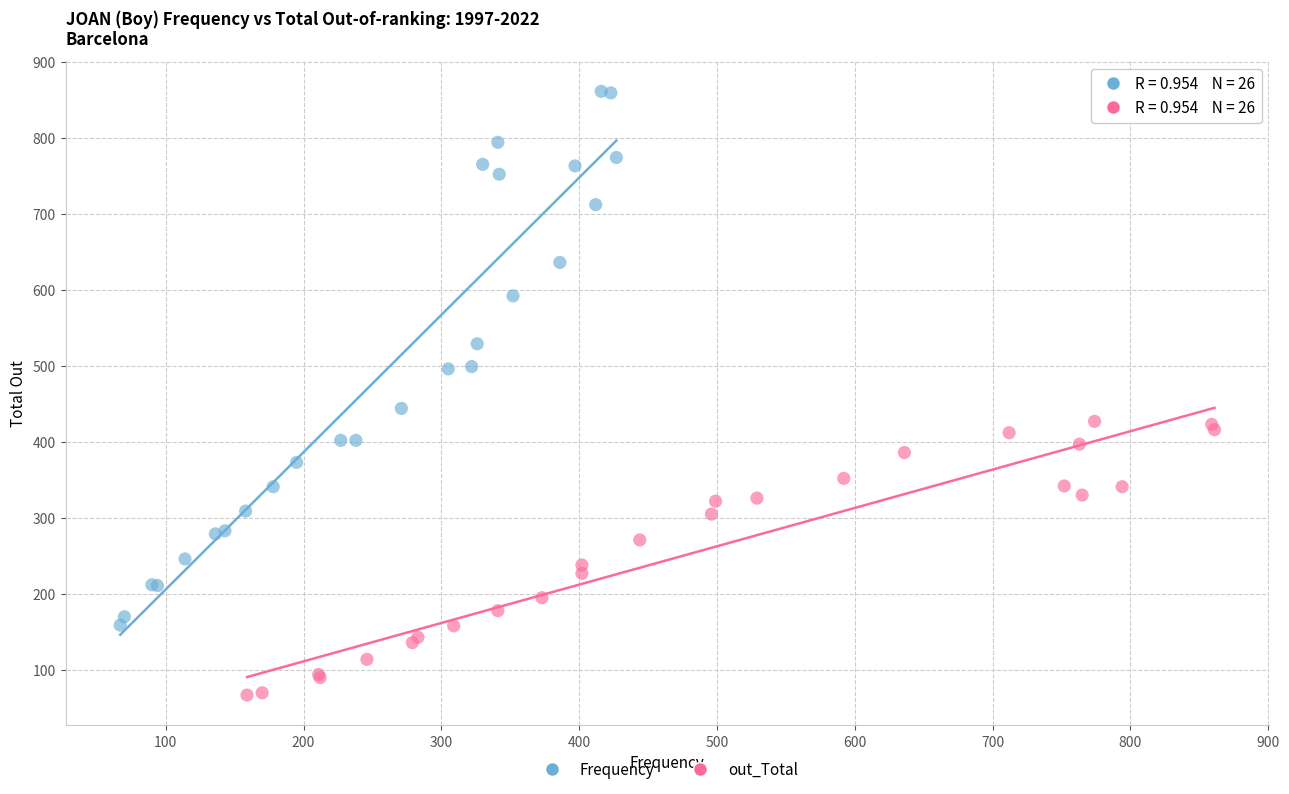

Which series has the largest Y range (max minus min)?

Frequency